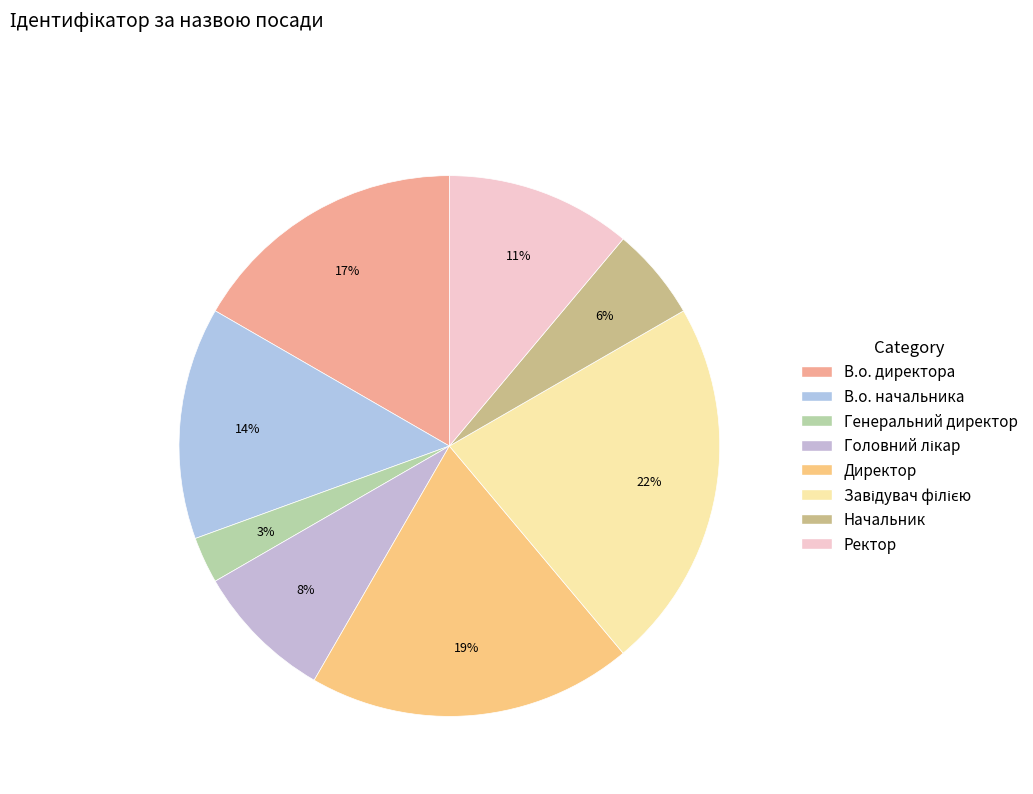

Between В.о. начальника and Директор, which is larger?

Директор